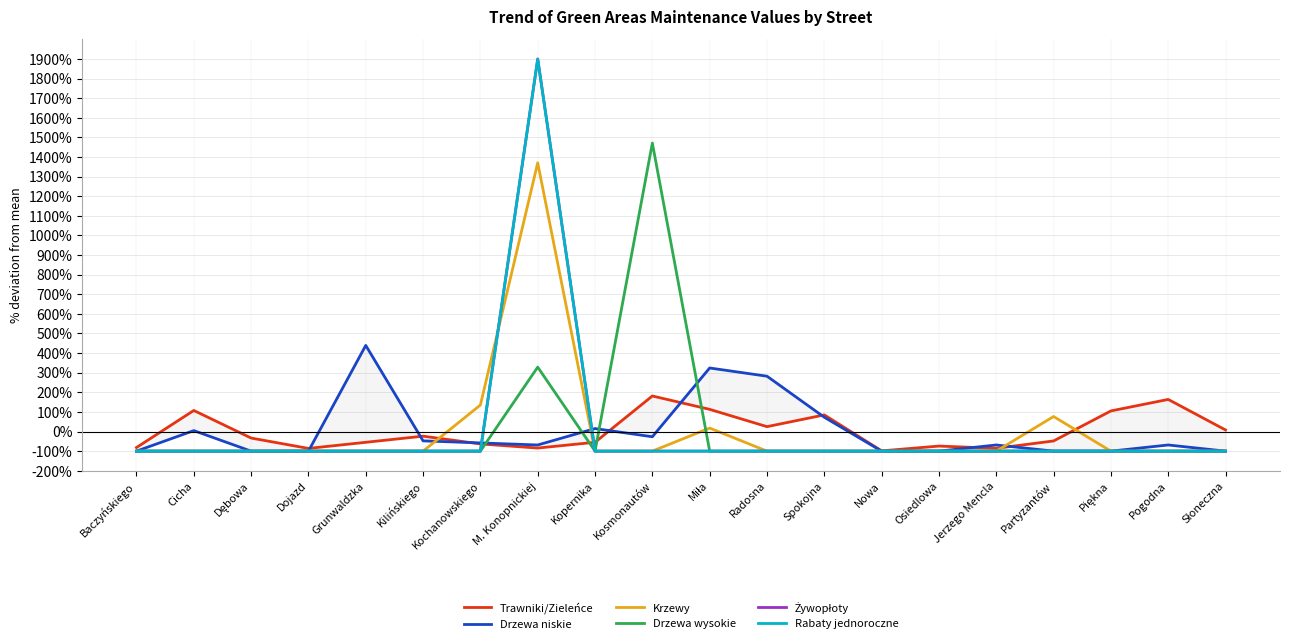

Between Kopernika and Partyzantów, which is larger?

Partyzantów